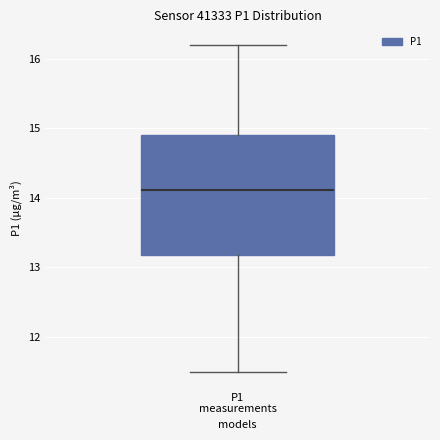

Read this box plot against the y-axis: the position of the median line, the range covered by the box, and the ends of both whiskers. The values are not printed on the chart, so give them approximately, as read against the axis.

median 14.1, box 13.2 to 14.9, whiskers 11.5 to 16.2